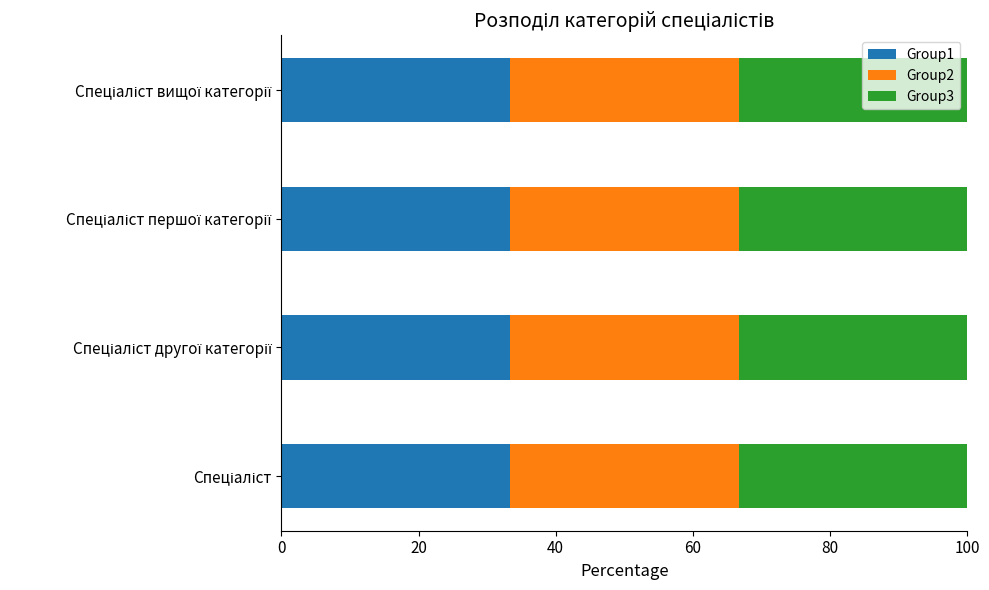

How many categories are shown in the chart?

4